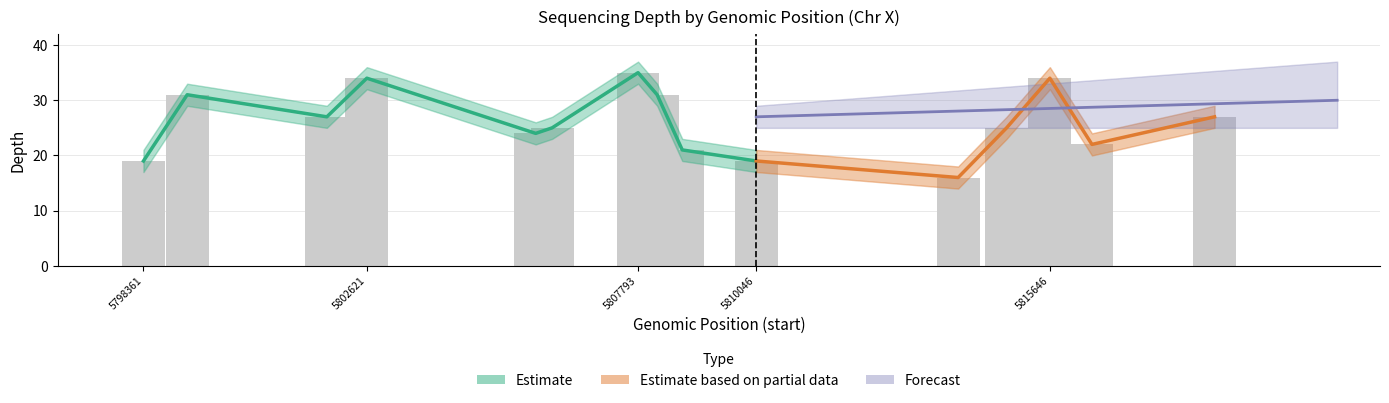

What is the spread (max minus min) of values at 5802621?

4